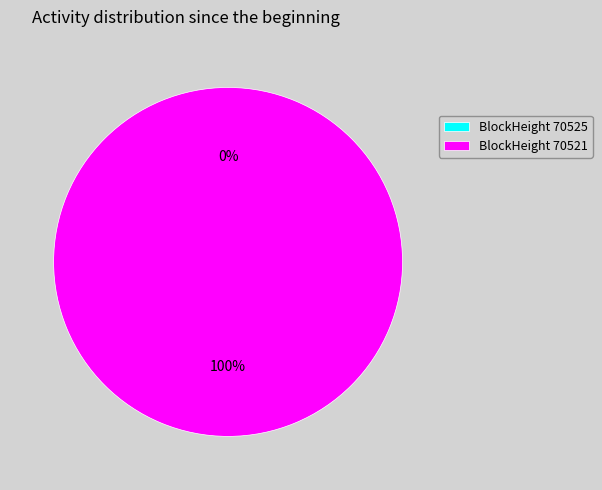

Is there any slice that represents more than half of the pie?

Yes